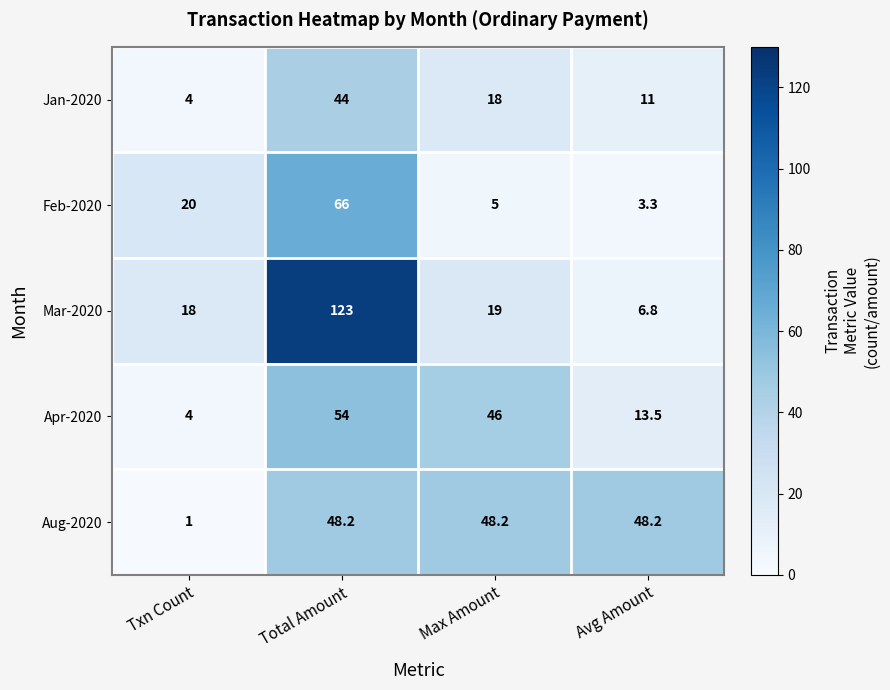

How many categories are shown in the chart?

4